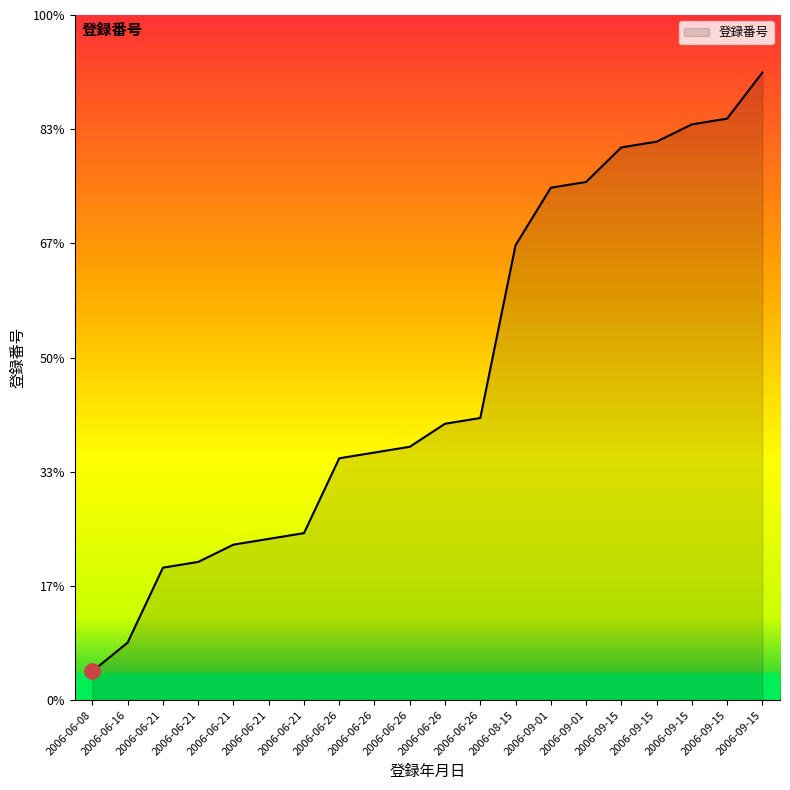

What is the change in value from 2006-06-21 to 2006-09-15?

+72